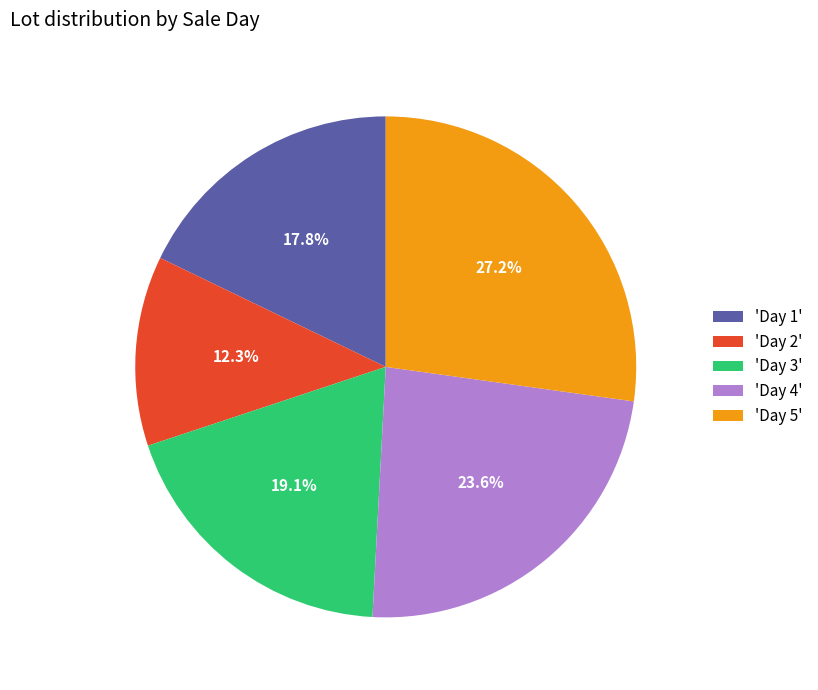

What percentage do 'Day 1' and 'Day 5' together represent?

45.0%